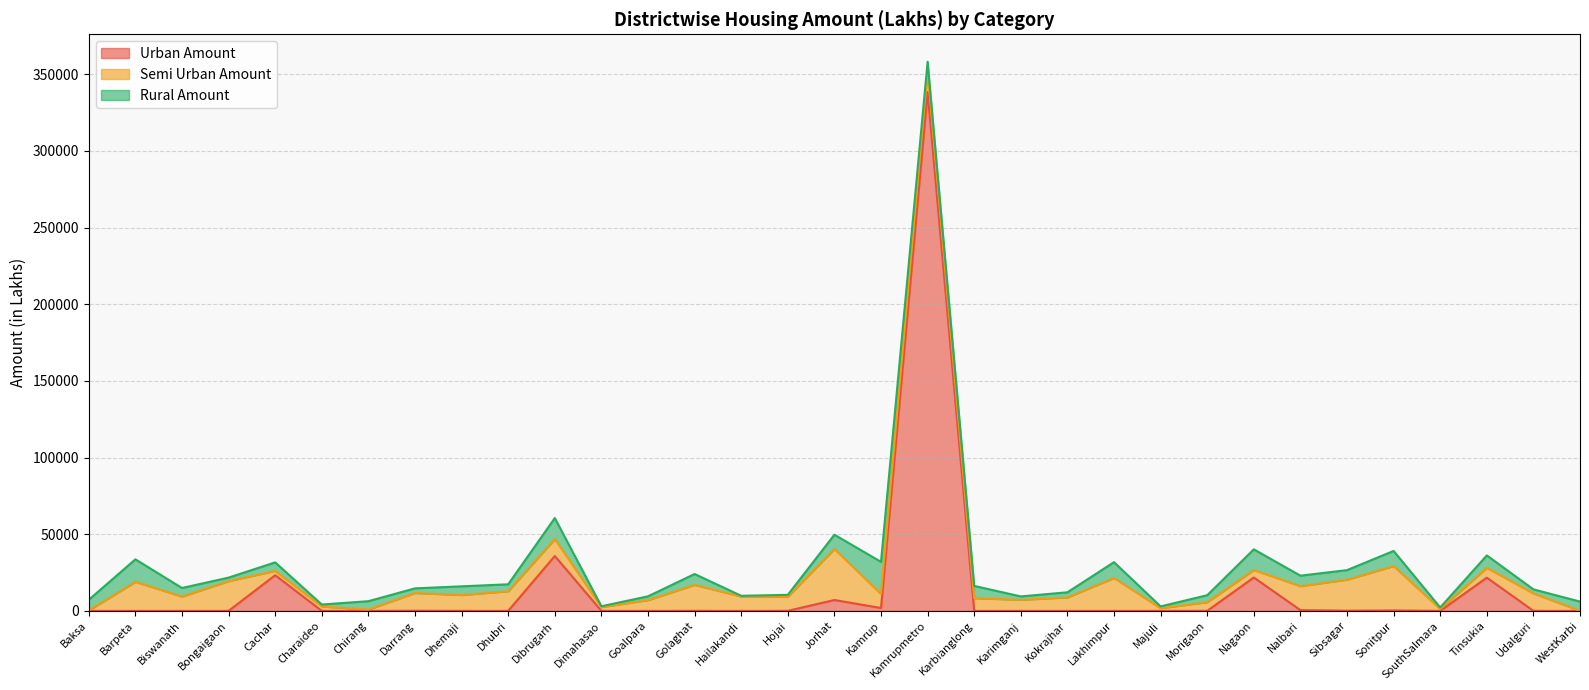

Is the value of Rural Amount at Kokrajhar greater than the value of Urban Amount at Golaghat?

Yes